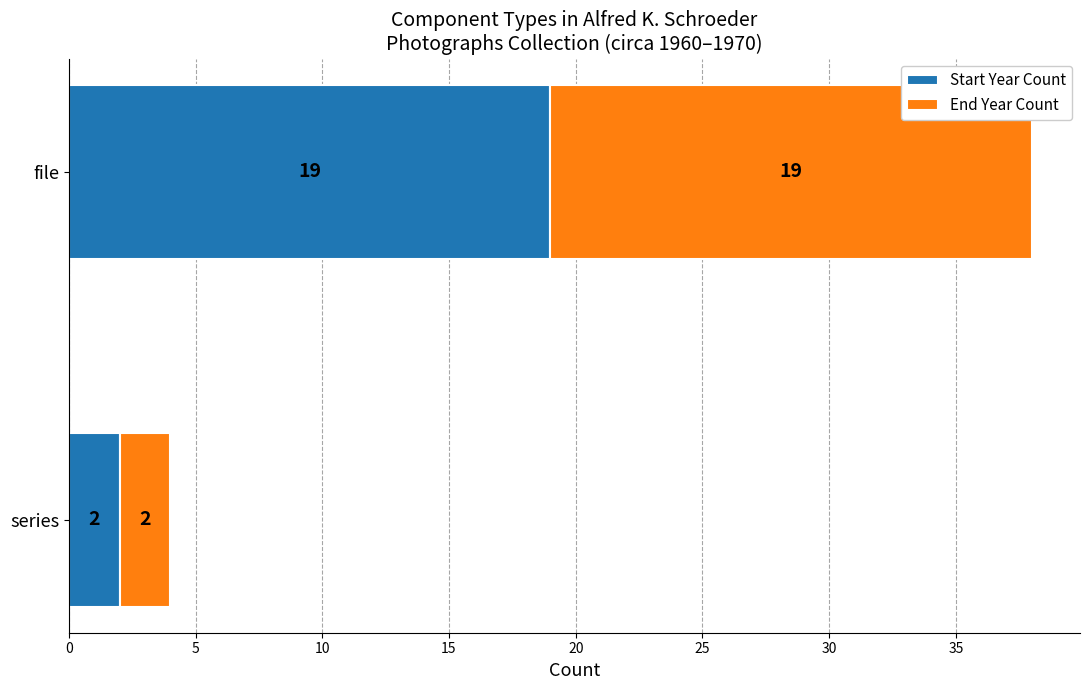

True or false: Start Year Count has a value of 9 at file.

False